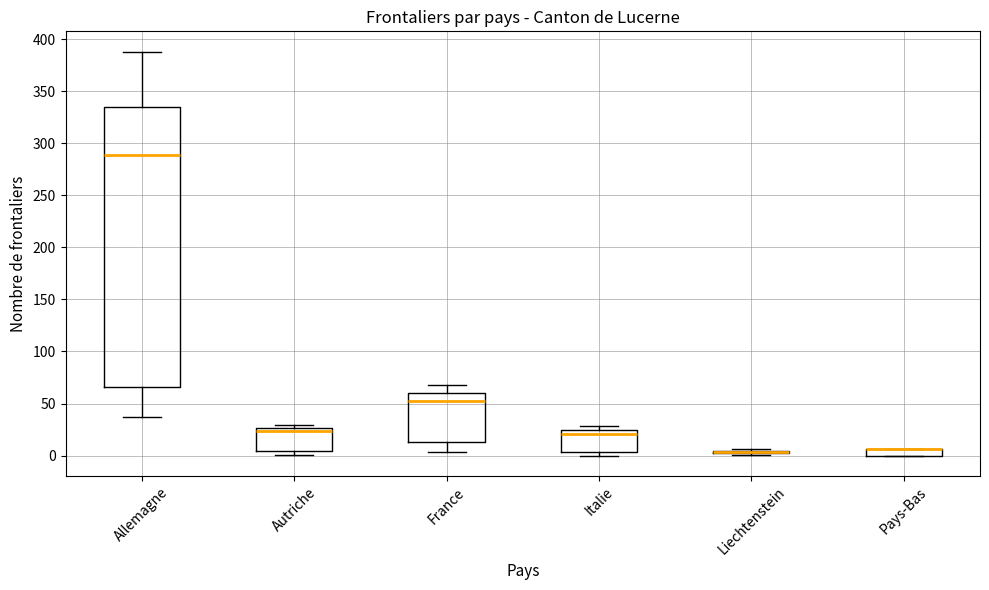

Which box is the tallest, from its lower edge to its upper edge?

Allemagne